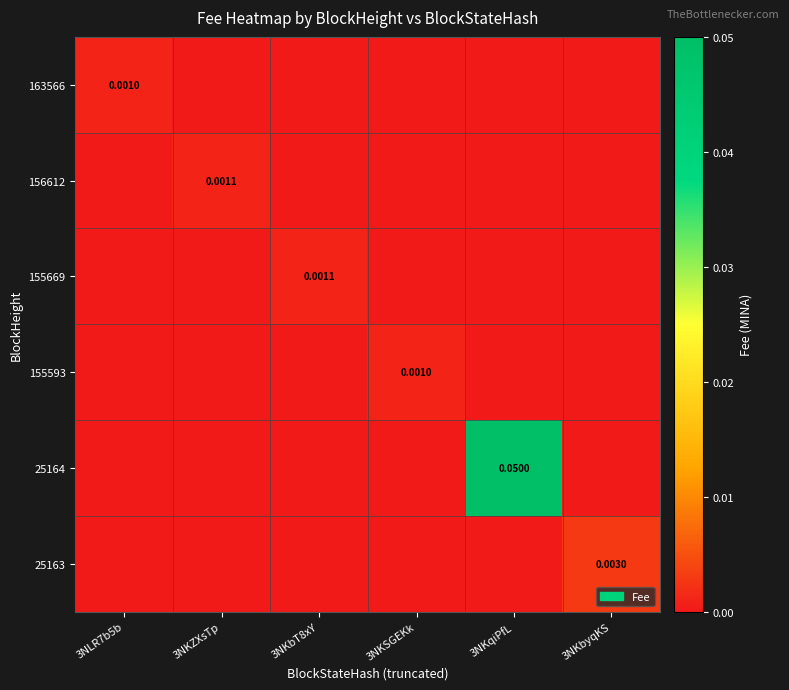

Rank the series at 3NKSGEKk from lowest to highest value.

163566, 156612, 155669, 25164, 25163, 155593